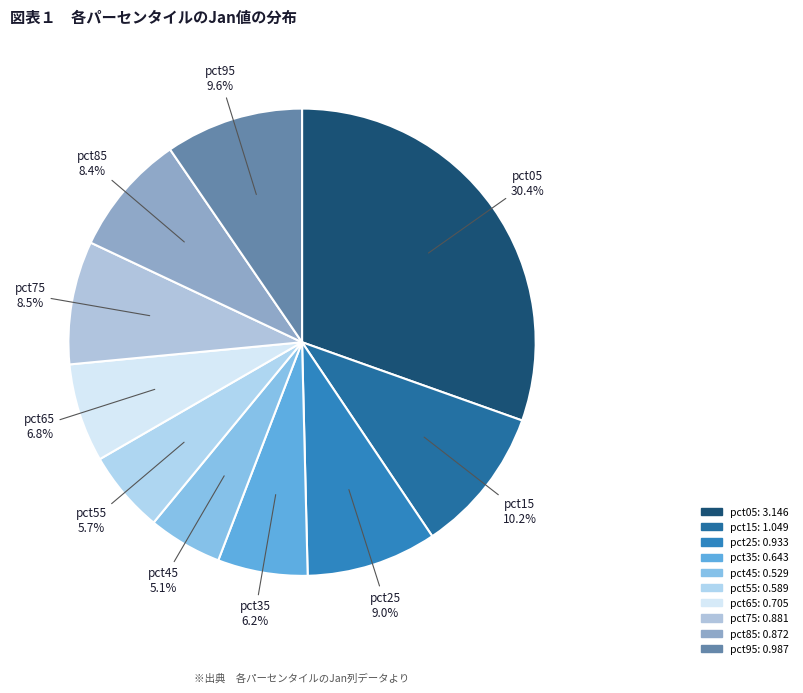

To the nearest percent, what is the average slice percentage?

10%